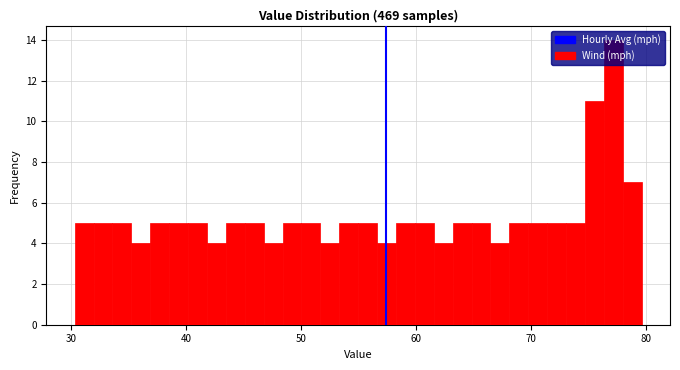

Around what value on the x-axis is the tallest bar? Give the approximate position of its centre, as read against the axis.

77